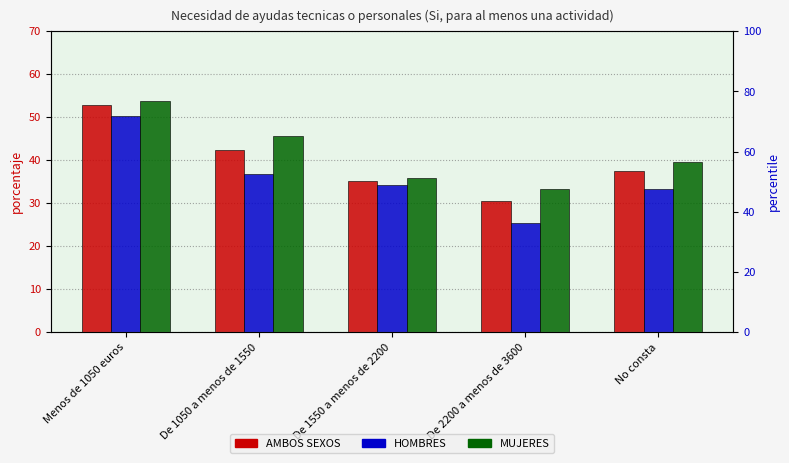

What is the minimum value for HOMBRES?

25.5